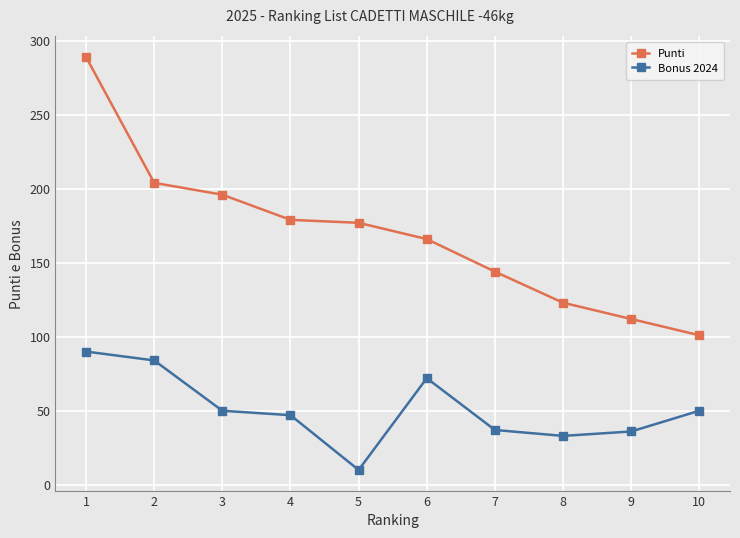

Which series changed the most between 5 and 6?

Bonus 2024